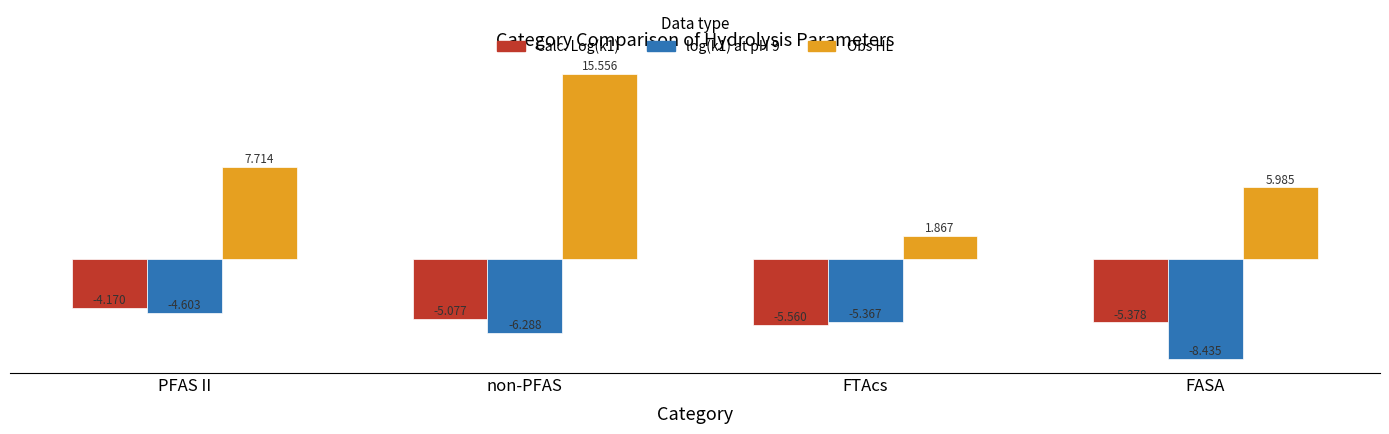

What is the label of the 1st bar from the right?

FASA